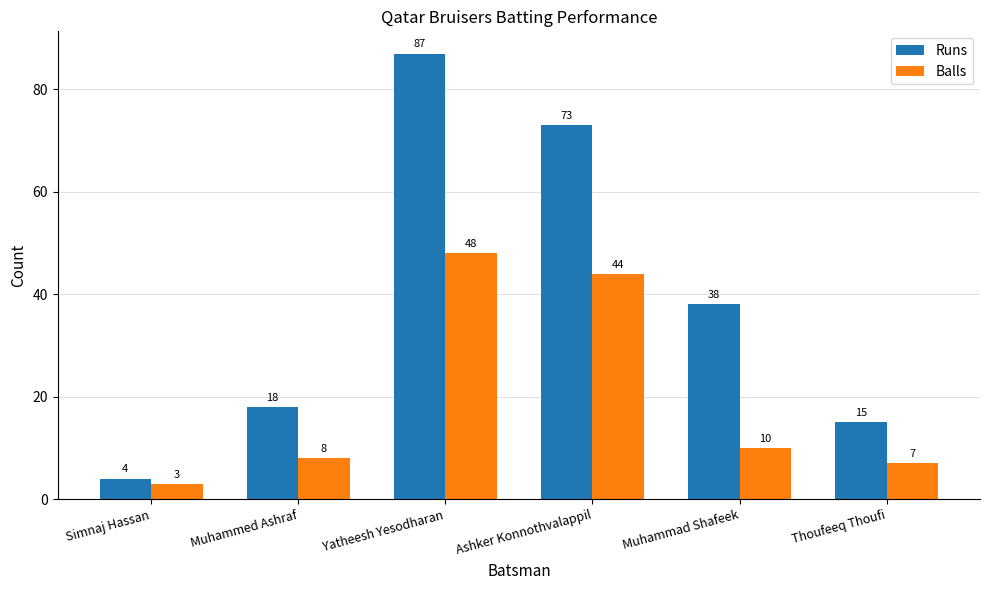

Count the number of data series in this chart.

2